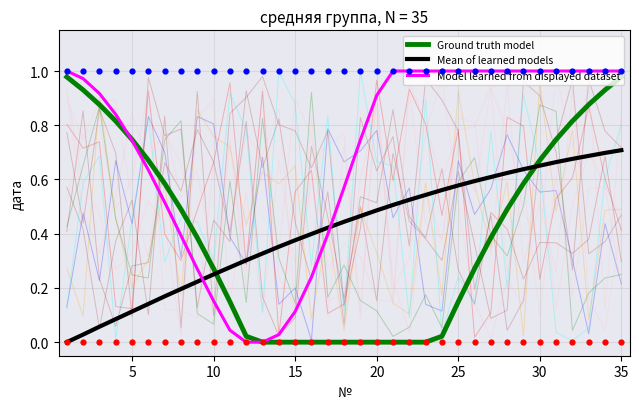

Which series has the largest total across all categories?

Model learned from displayed dataset